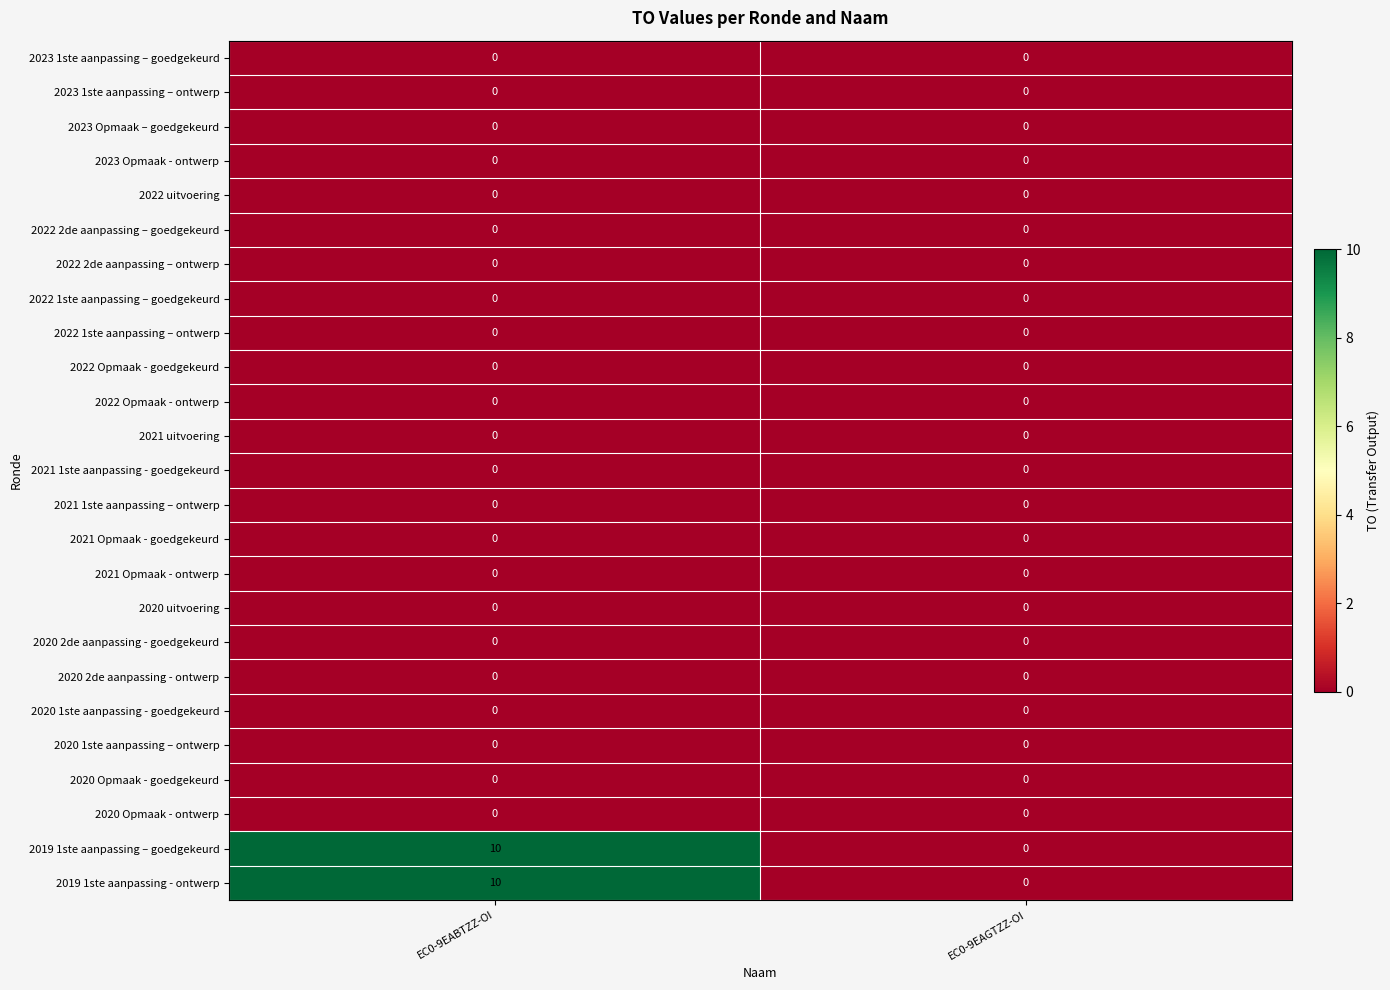

At which category is the sum across all series the highest?

EC0-9EABTZZ-OI